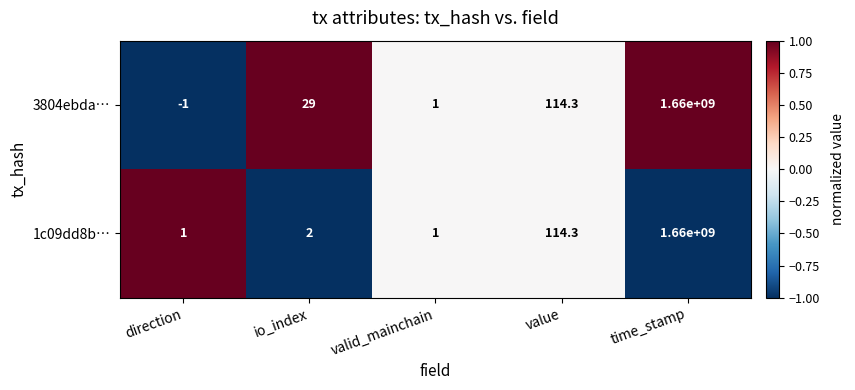

Reading left to right, extract all data points from this chart.

3804ebda…: -1.0	29.0	1.0	114.3	1660000000.0
1c09dd8b…: 1.0	2.0	1.0	114.3	1660000000.0